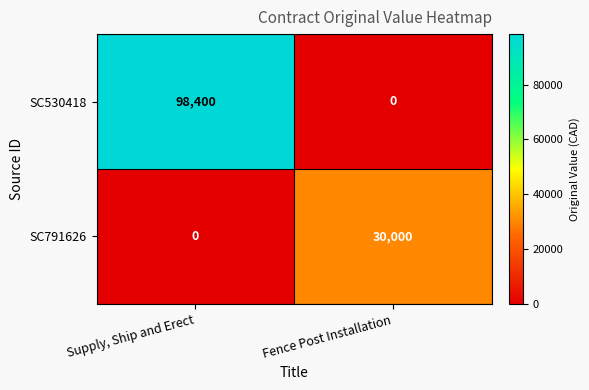

Which series changed the most between Supply, Ship and Erect and Fence Post Installation?

SC530418